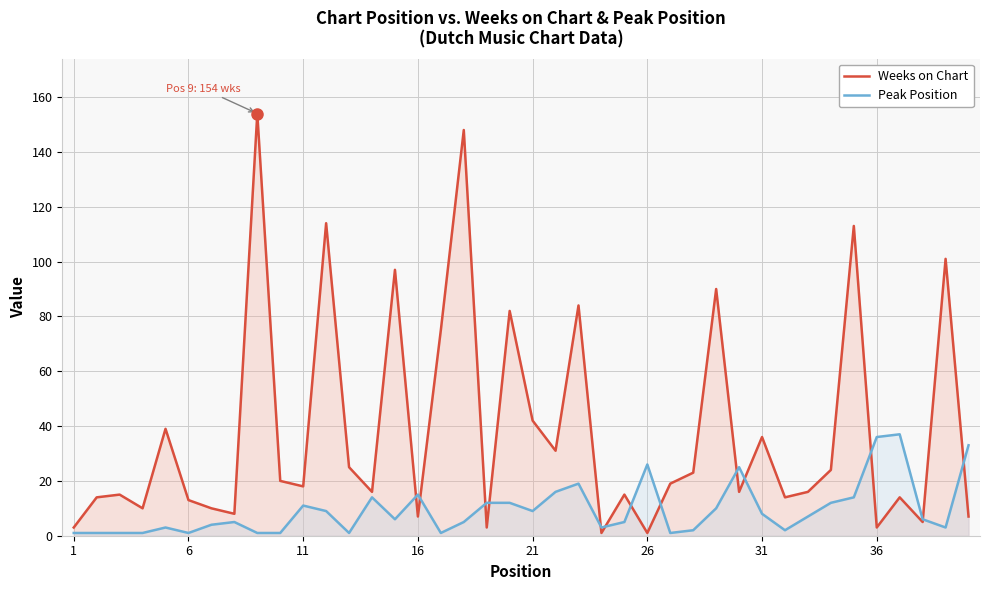

List the series in order of their overall mean, lowest first.

Peak Position, Weeks on Chart